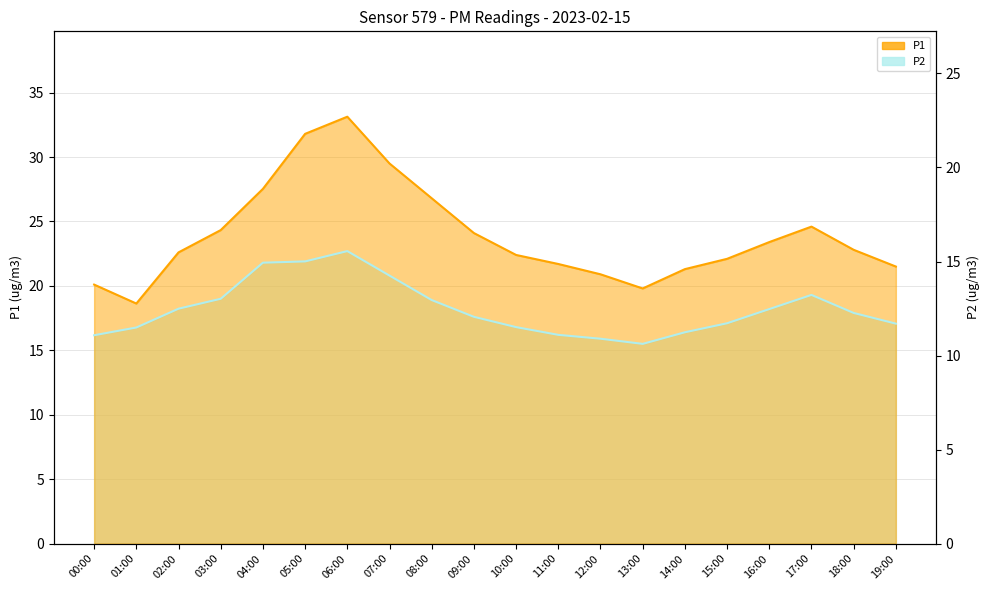

True or false: P2 and P1 cross at least once.

False